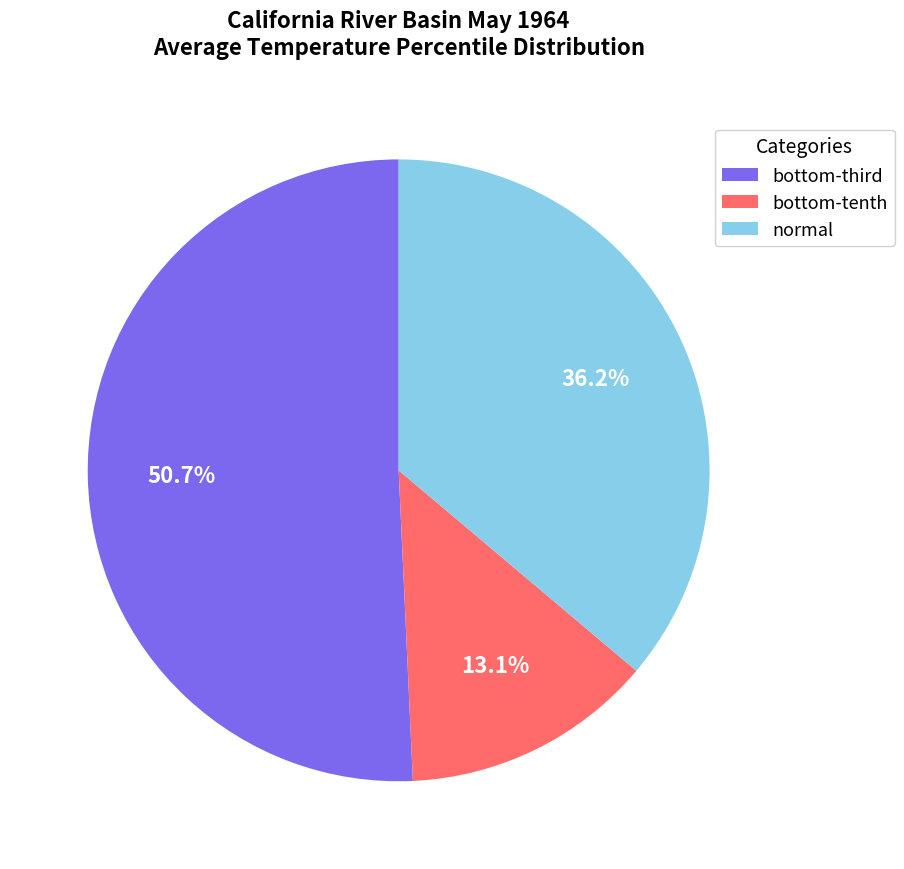

What is the largest slice in the pie chart?

bottom-third